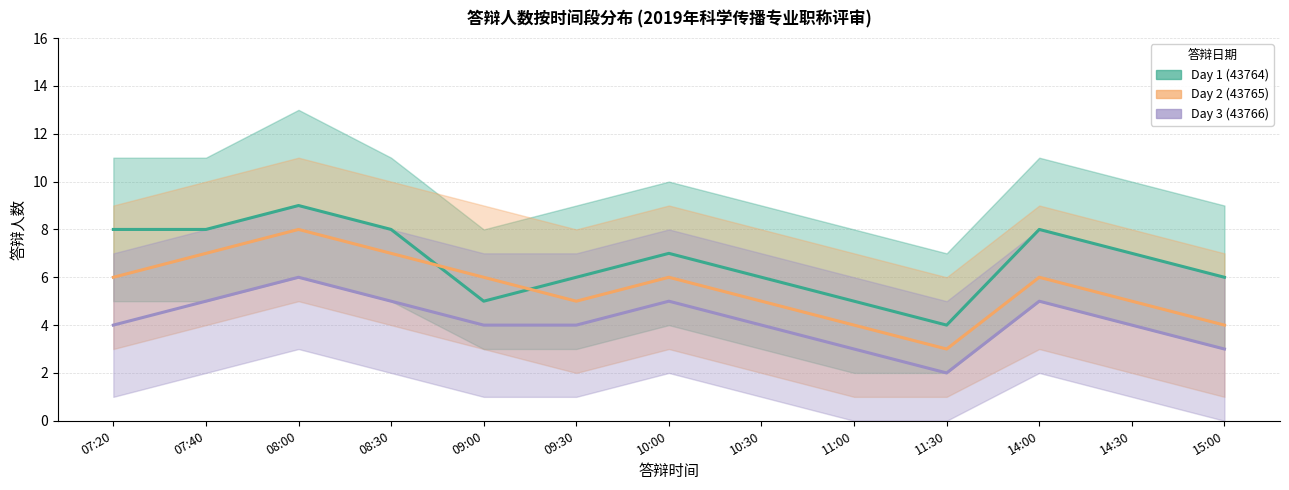

Which series has the largest range (max minus min)?

Day 1 (43764)